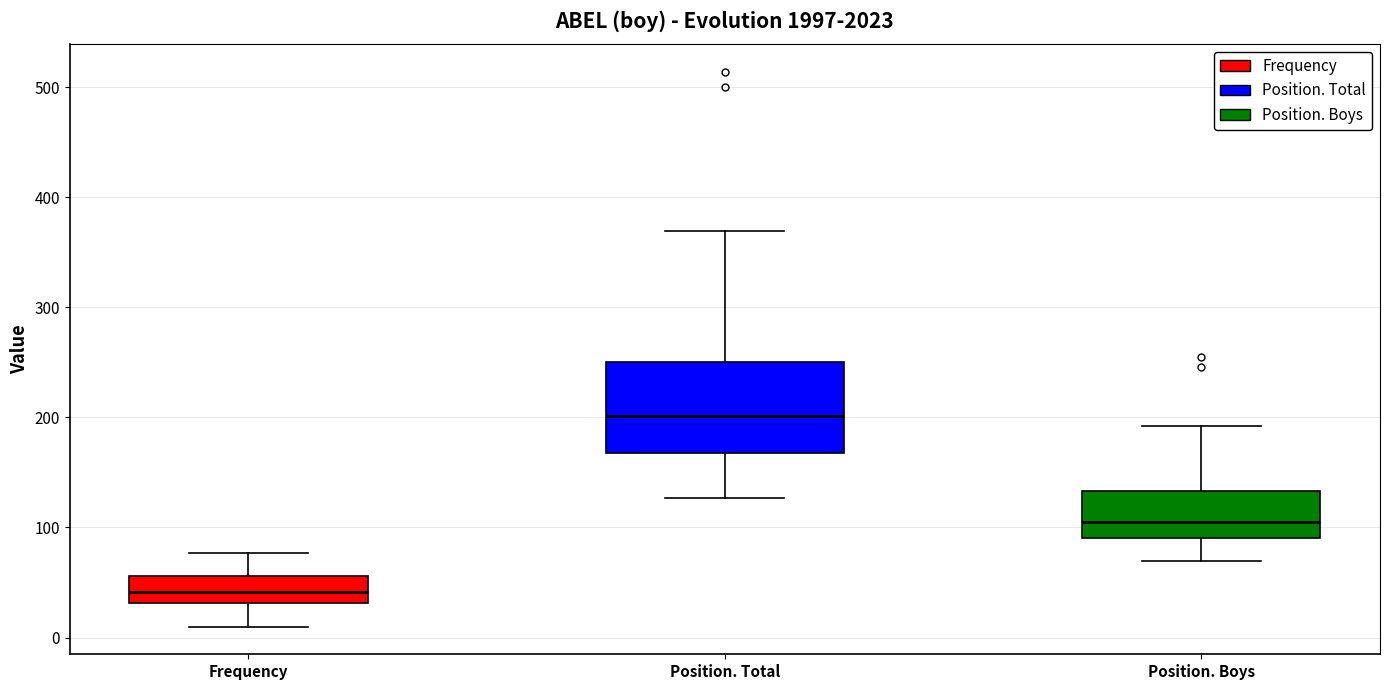

Where does the upper whisker of the box for Position. Total end on the y-axis? The values are not printed on the chart, so give them approximately, as read against the axis.

370